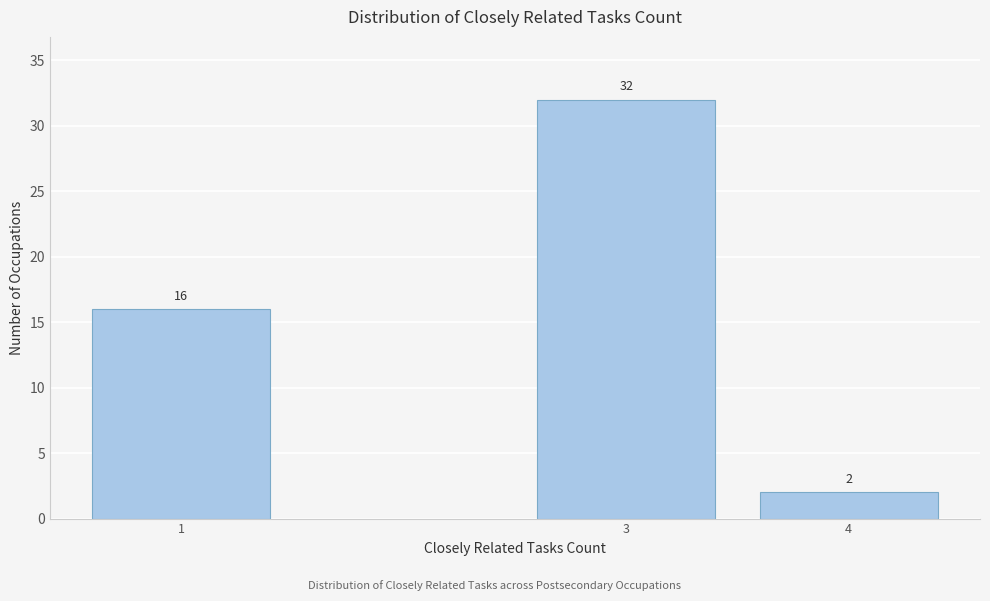

Reading left to right, transcribe all the data shown in this chart.

16	32	2